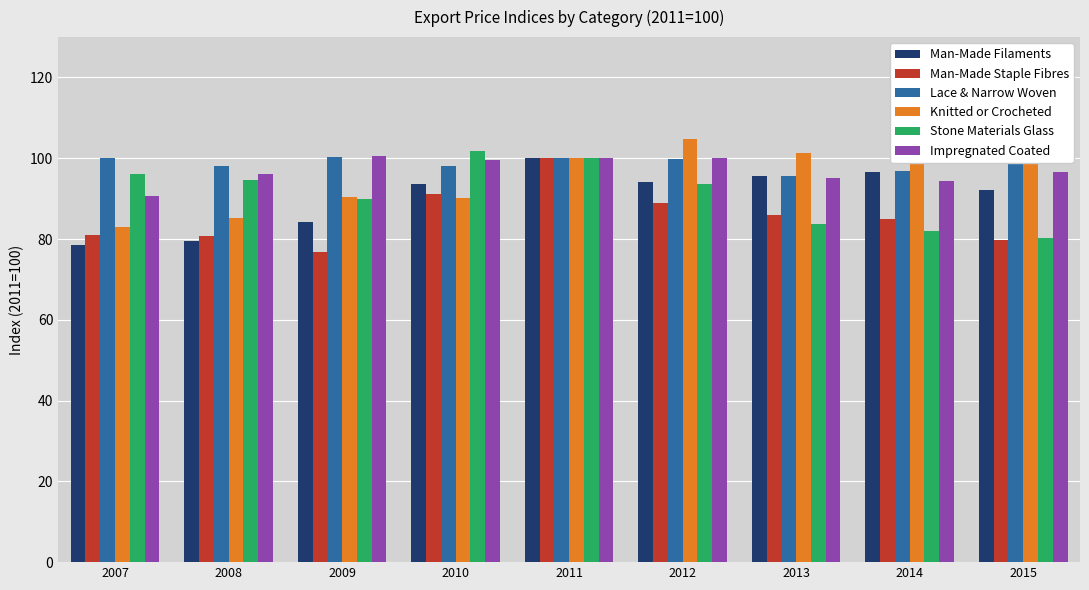

Reading left to right, extract all data points from this chart.

Man-Made Filaments: 2007=78.5	2008=79.6	2009=84.3	2010=93.7	2011=100.0	2012=94.2	2013=95.6	2014=96.5	2015=92.3
Man-Made Staple Fibres: 2007=81.0	2008=80.7	2009=76.7	2010=91.1	2011=100.0	2012=88.9	2013=86.1	2014=84.9	2015=79.8
Lace & Narrow Woven: 2007=100.2	2008=98.1	2009=100.4	2010=98.2	2011=100.0	2012=99.8	2013=95.7	2014=96.8	2015=101.5
Knitted or Crocheted: 2007=83.1	2008=85.2	2009=90.5	2010=90.2	2011=100.0	2012=104.8	2013=101.4	2014=102.8	2015=105.9
Stone Materials Glass: 2007=96.1	2008=94.6	2009=89.8	2010=101.7	2011=100.0	2012=93.6	2013=83.8	2014=81.9	2015=80.2
Impregnated Coated: 2007=90.7	2008=96.2	2009=100.5	2010=99.6	2011=100.0	2012=100.0	2013=95.1	2014=94.3	2015=96.6